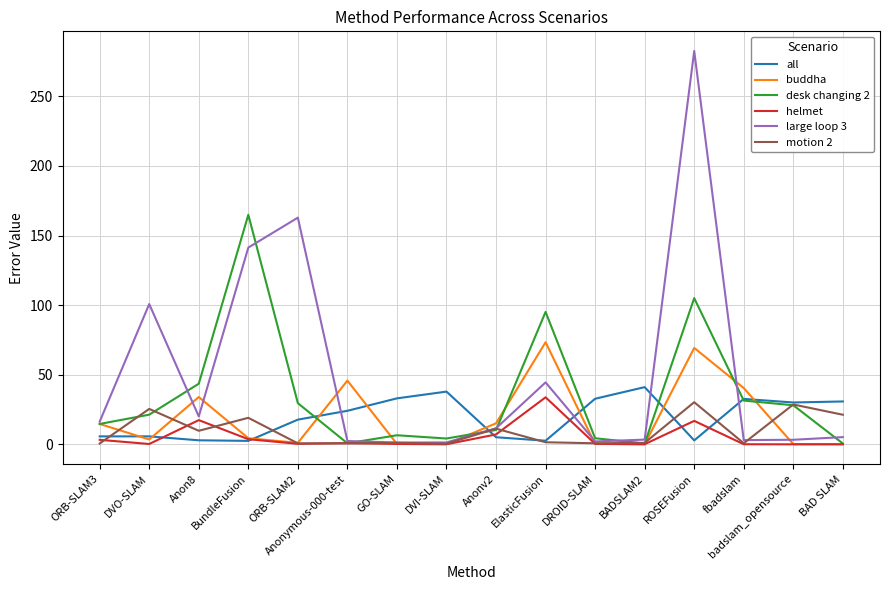

What is the spread (max minus min) of values at DROID-SLAM?

32.5